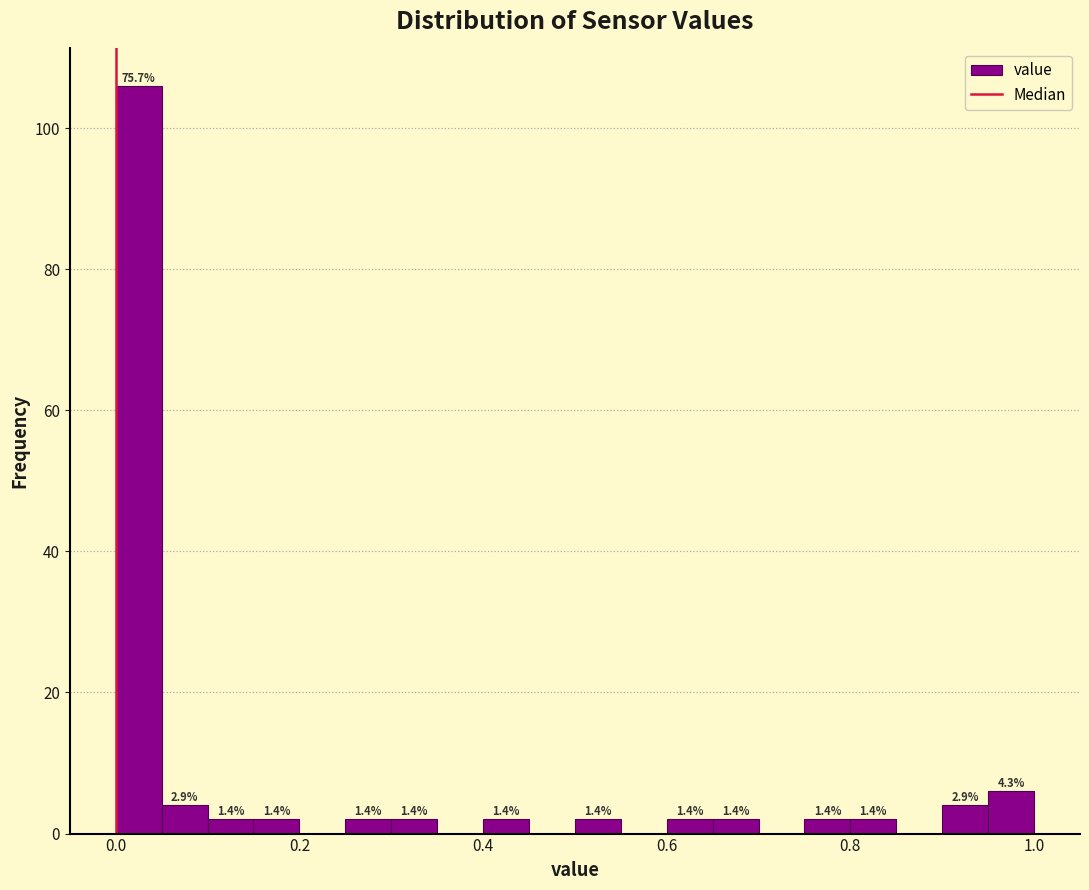

Read against the x-axis, roughly where is the centre of the tallest bar?

0.02